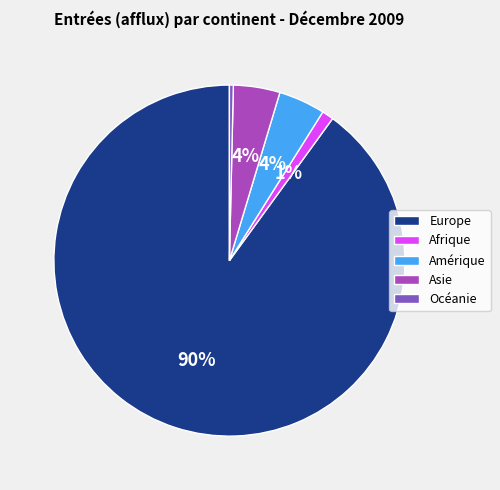

To the nearest percent, what is the difference between the Amérique and Océanie slice percentages?

4%